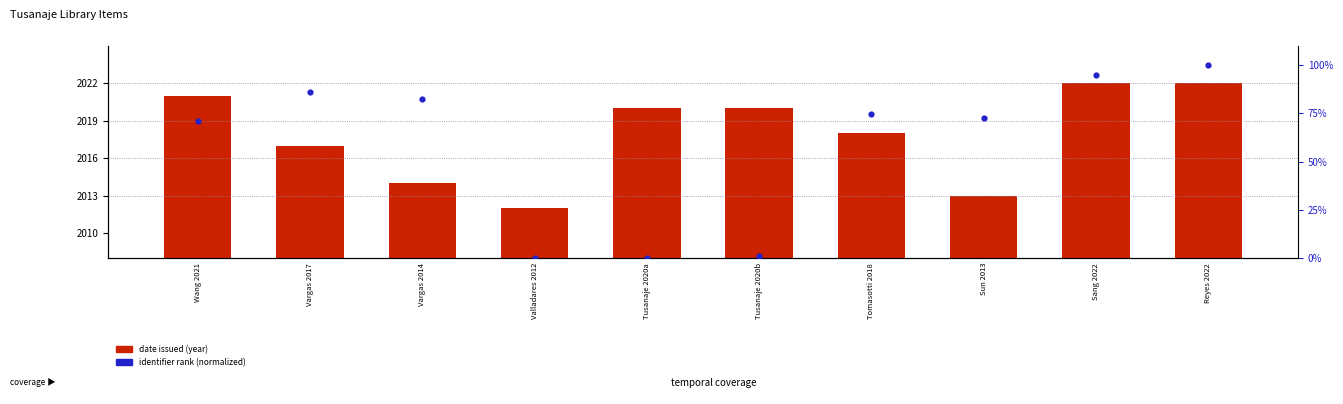

At how many categories does at least one series exceed 563?

10